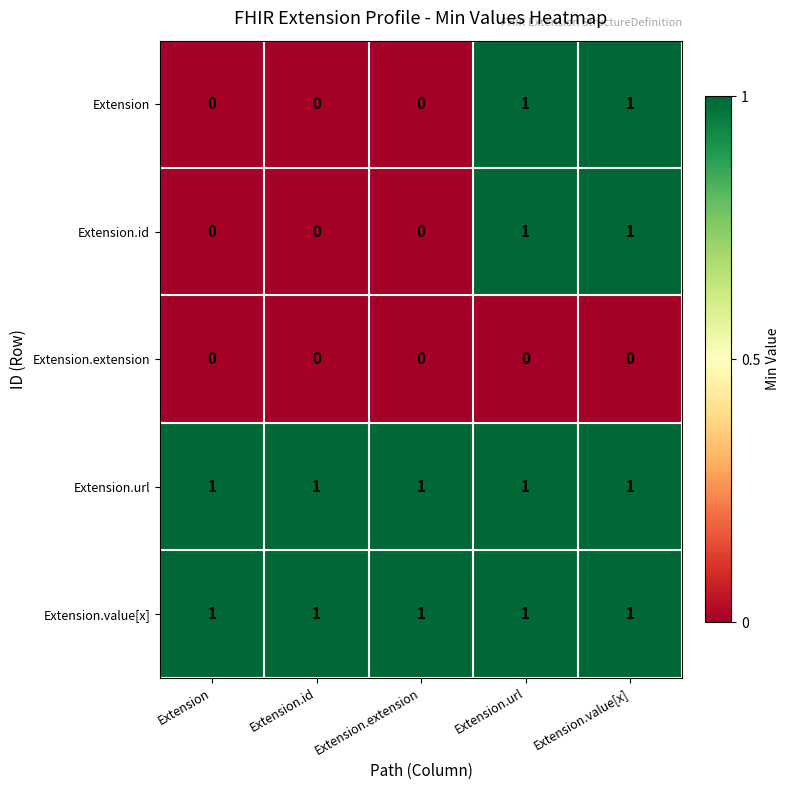

How many categories are shown in the chart?

5